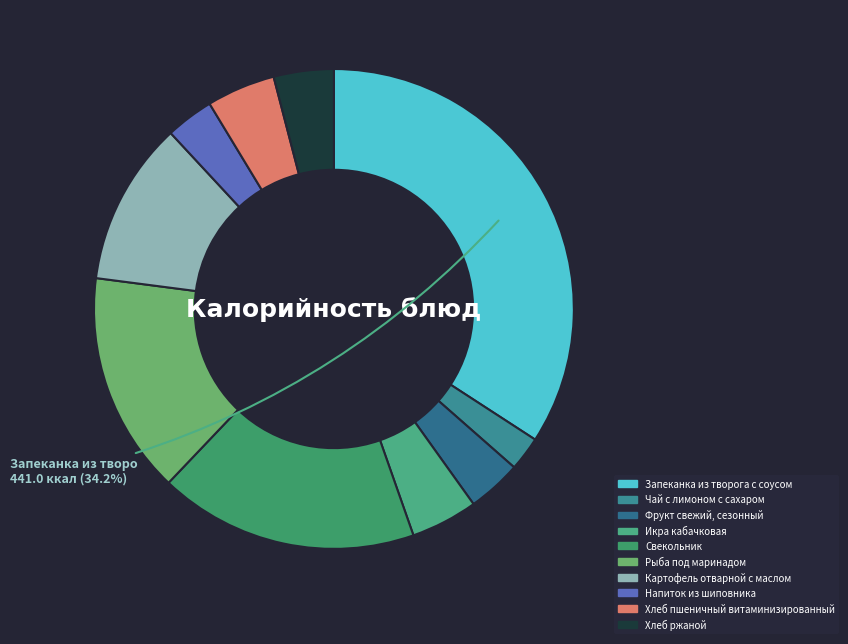

Which category has the biggest portion of the pie?

Запеканка из творога с соусом